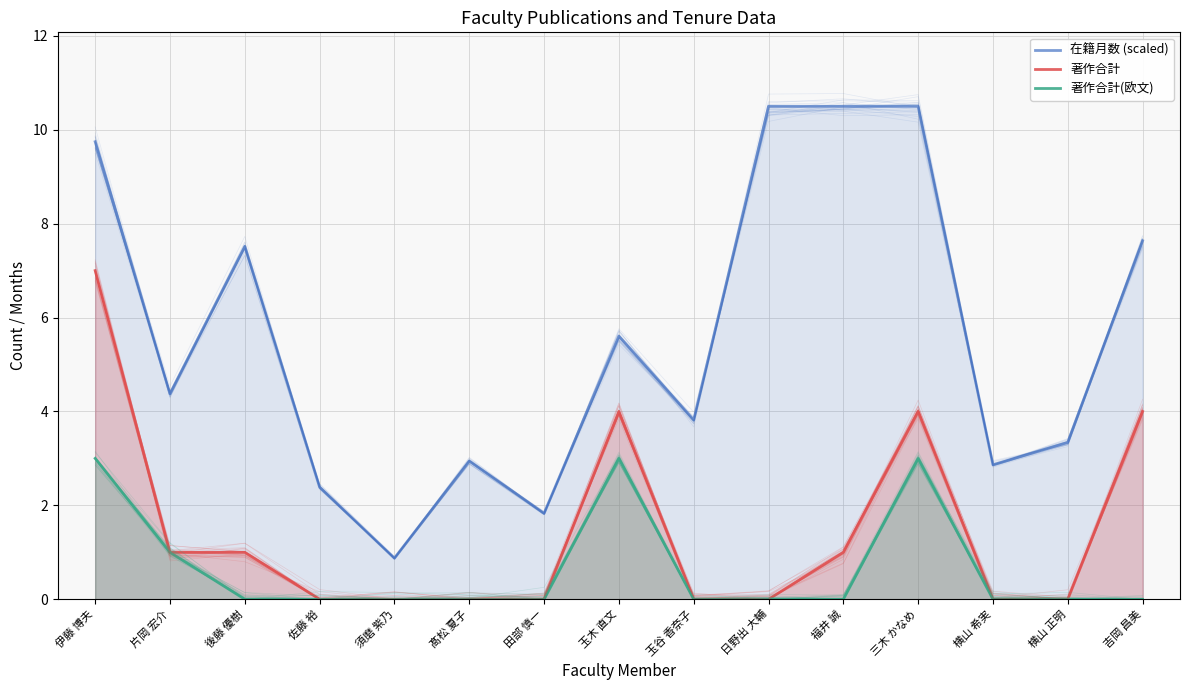

What is the label of the 1st point from the right?

吉岡 昌美